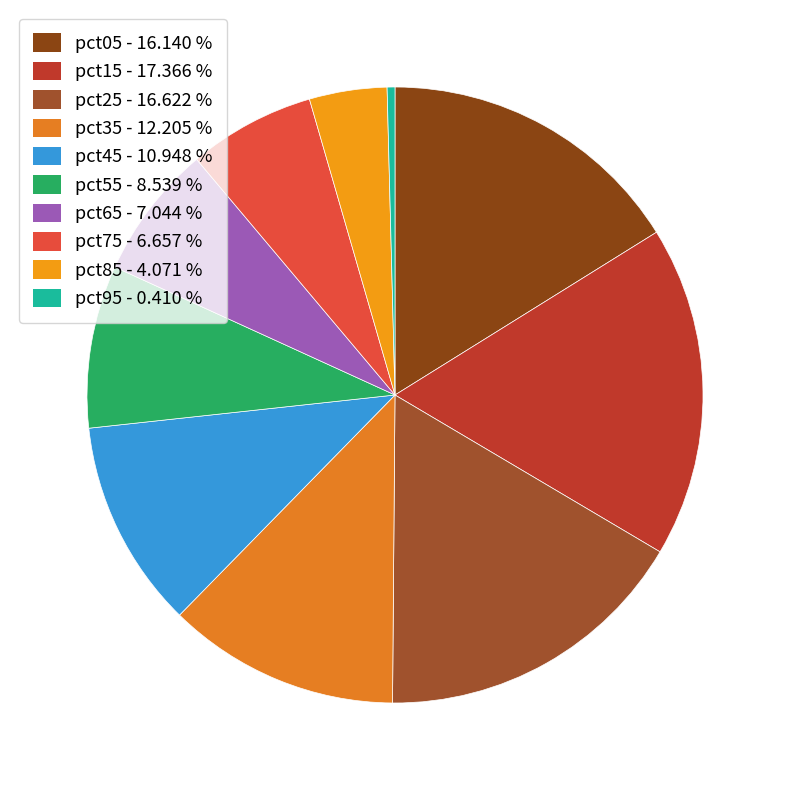

Which slice is the smallest?

pct95